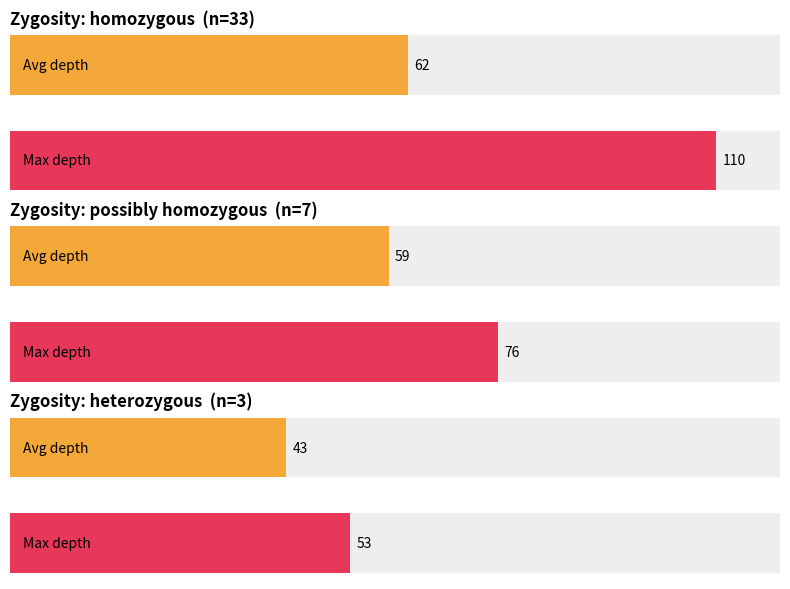

Does the chart contain any negative values?

No